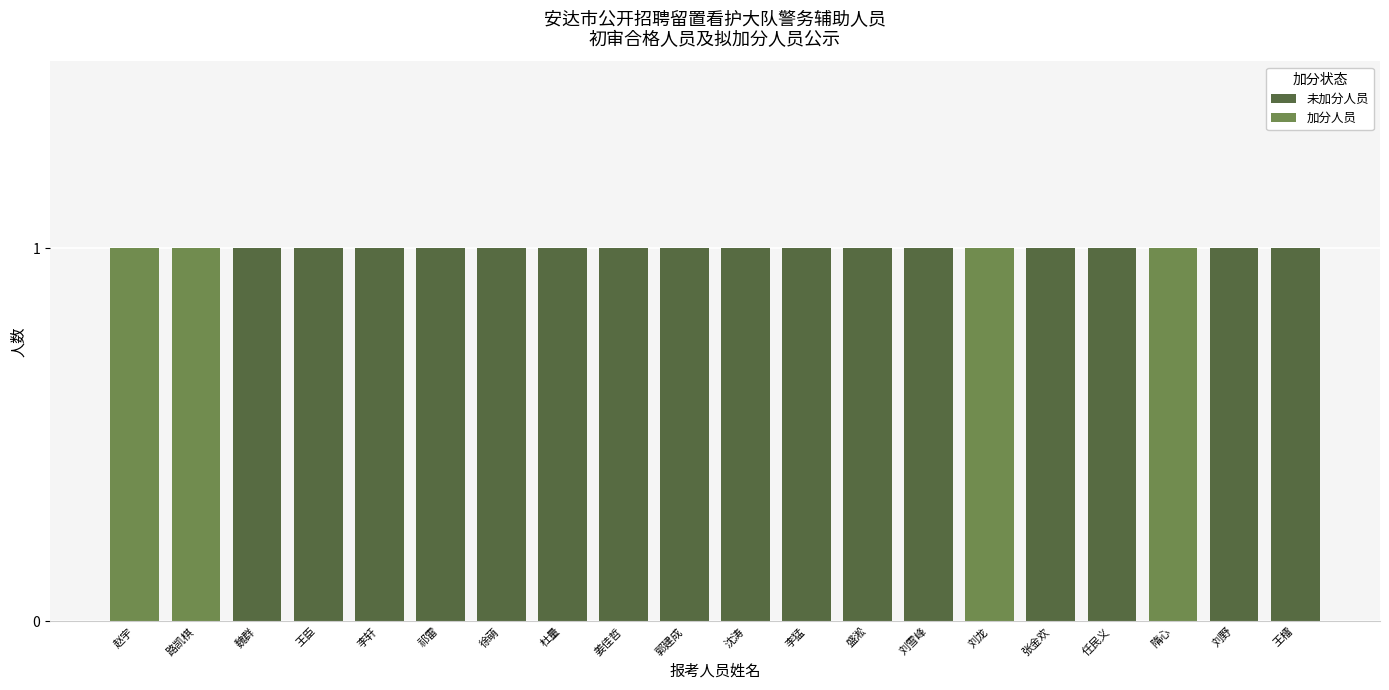

Rank the series at 杜量 from lowest to highest value.

加分人员, 未加分人员